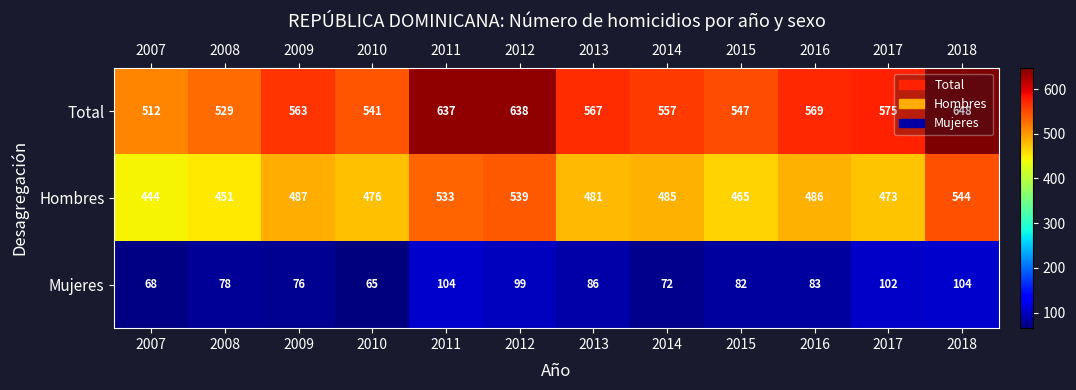

Is it true that Hombres equals 544 at 2018?

True